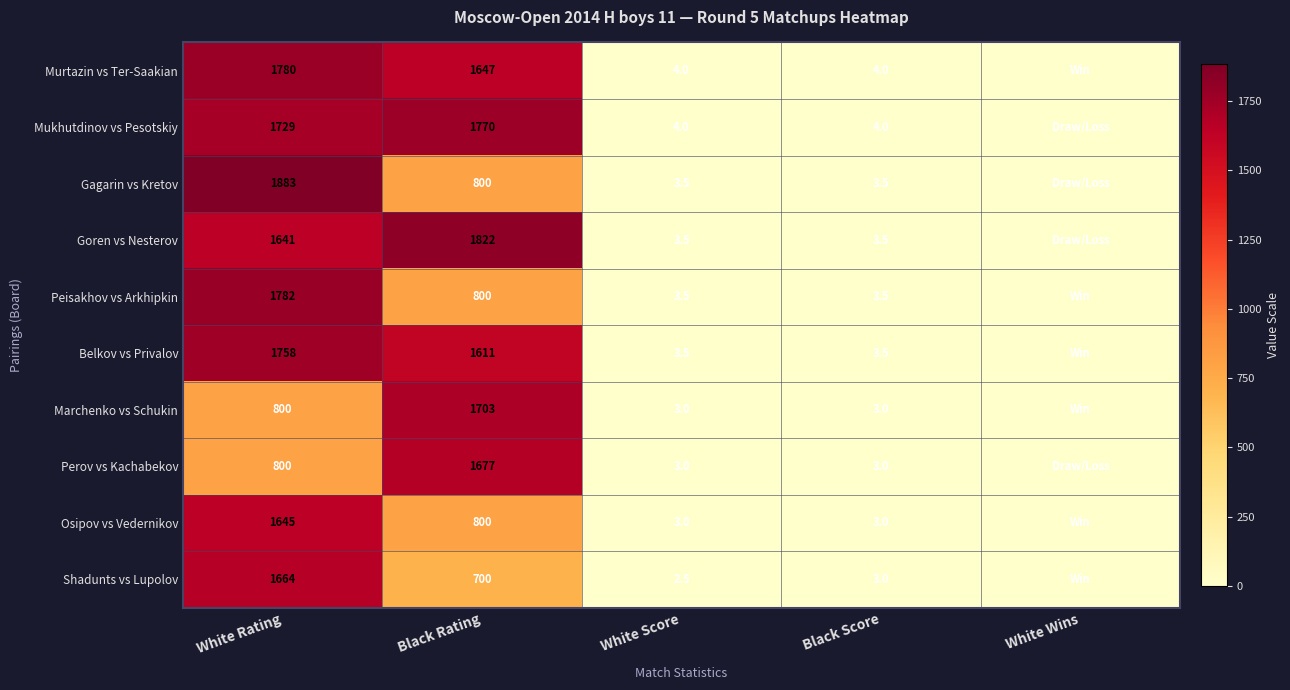

What is the total value across all series at Black Rating?

13330.0